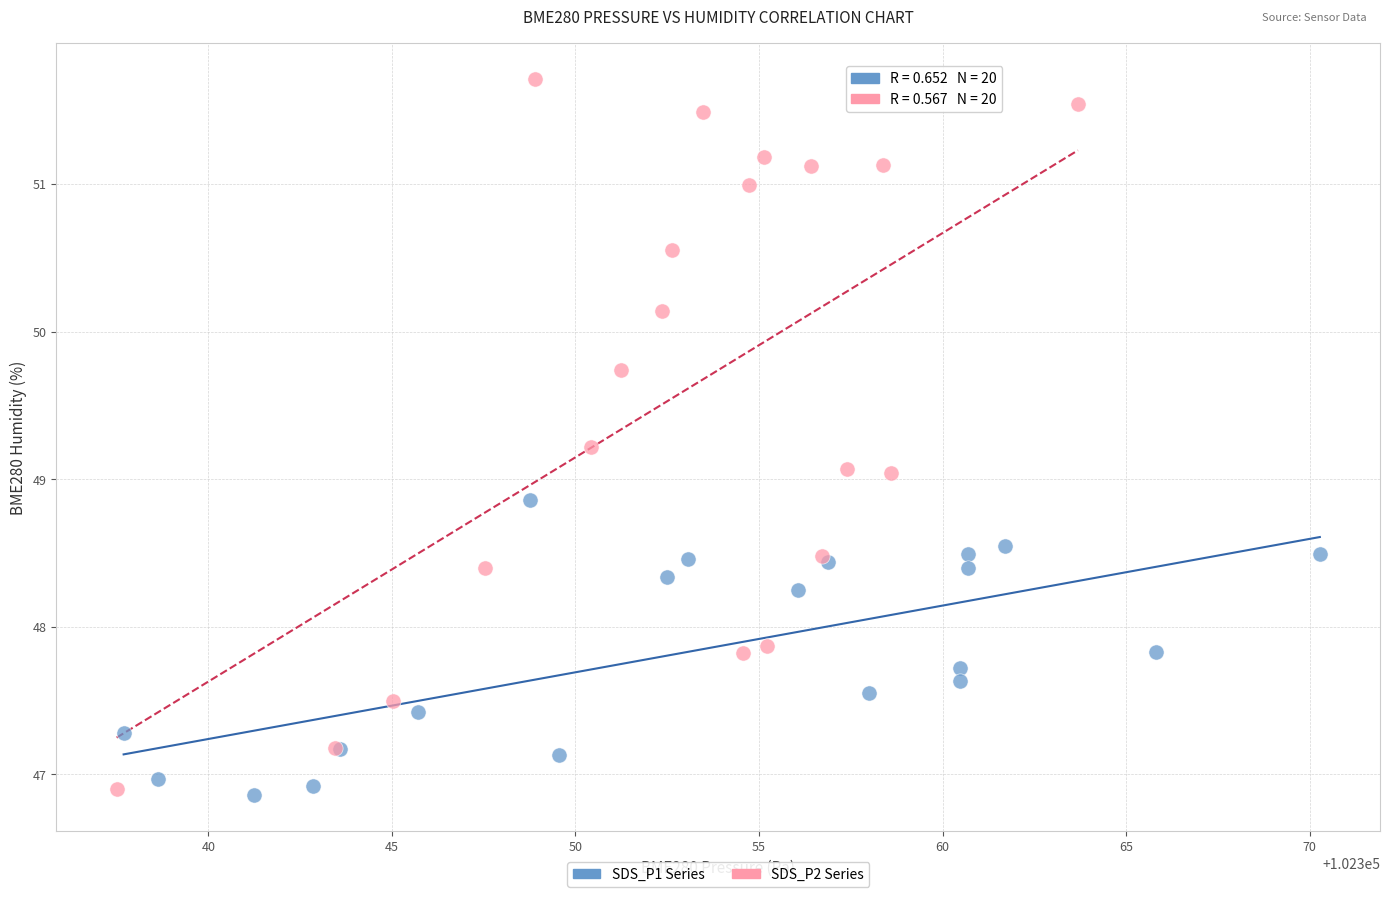

Which series has the widest spread of Y values?

SDS_P2 Series